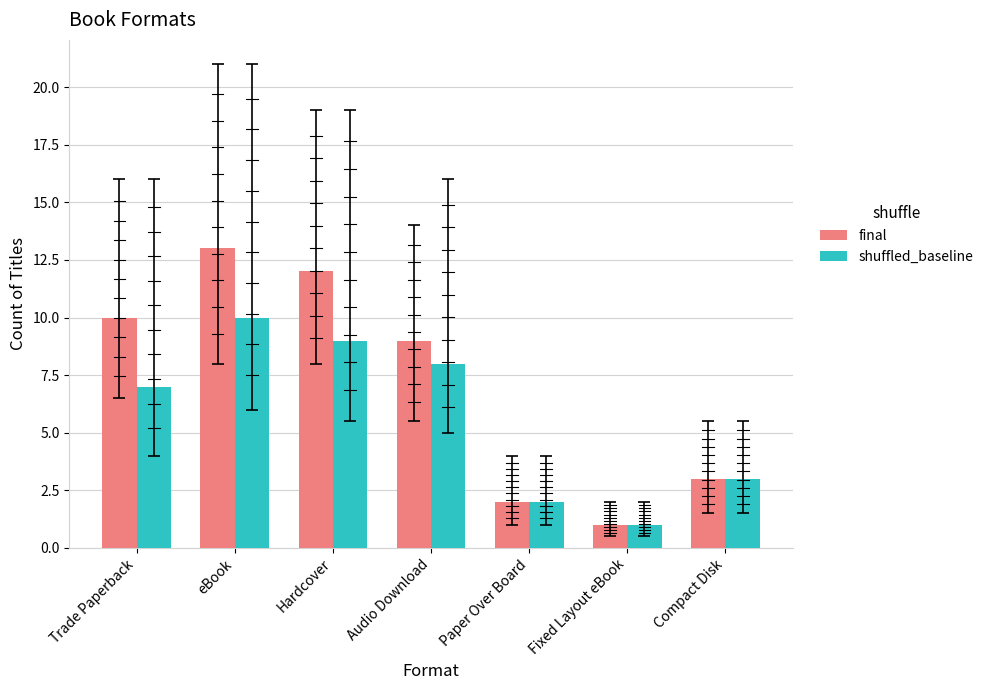

What is the label of the 3rd bar from the right?

Paper Over Board